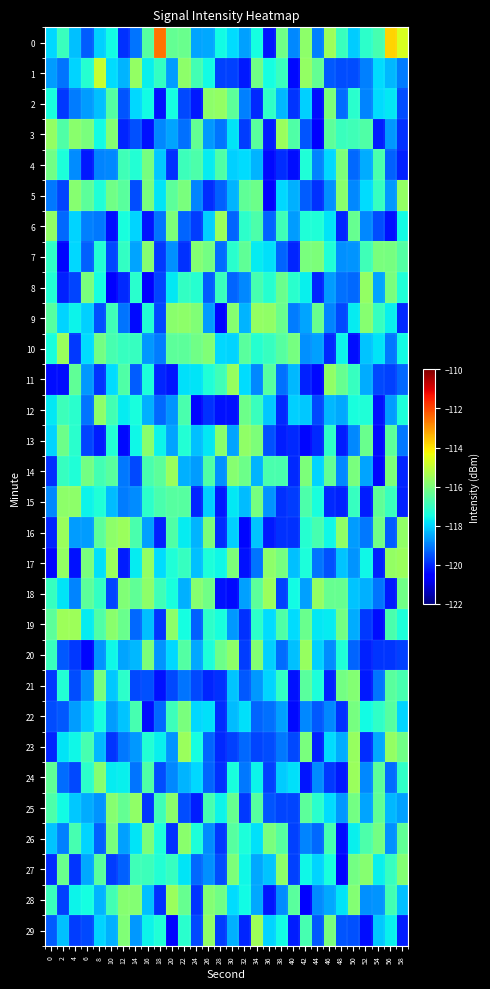

Reading left to right, extract all data points from this chart.

0: 0=-118.0	2=-117.0	4=-118.2	6=-119.4	8=-118.0	10=-117.5	12=-119.9	14=-119.1	16=-116.5	18=-112.6	20=-116.3	22=-116.3	24=-118.6	26=-118.5	28=-117.5	30=-117.9	32=-118.6	34=-117.5	36=-120.3	38=-116.2	40=-118.9	42=-115.7	44=-119.0	46=-115.5	48=-117.0	50=-118.1	52=-117.1	54=-116.8	56=-113.8	58=-114.7
1: 0=-118.7	2=-119.1	4=-118.0	6=-117.2	8=-114.9	10=-117.9	12=-118.4	14=-115.6	16=-117.6	18=-117.1	20=-118.6	22=-115.7	24=-116.8	26=-117.5	28=-119.7	30=-119.7	32=-120.2	34=-116.2	36=-117.5	38=-117.0	40=-120.4	42=-115.7	44=-116.3	46=-119.4	48=-119.6	50=-119.6	52=-119.0	54=-117.9	56=-118.3	58=-119.0
2: 0=-117.4	2=-119.8	4=-119.0	6=-118.7	8=-118.2	10=-116.6	12=-119.5	14=-117.9	16=-117.5	18=-120.3	20=-117.5	22=-119.6	24=-120.2	26=-115.8	28=-115.7	30=-116.5	32=-119.0	34=-120.0	36=-117.1	38=-118.3	40=-119.9	42=-118.0	44=-120.3	46=-116.0	48=-119.2	50=-117.2	52=-118.9	54=-117.9	56=-117.8	58=-119.6
3: 0=-115.7	2=-116.6	4=-115.8	6=-116.0	8=-117.5	10=-115.9	12=-120.1	14=-119.5	16=-120.3	18=-118.9	20=-118.6	22=-119.1	24=-116.4	26=-118.7	28=-119.1	30=-117.8	32=-119.8	34=-116.5	36=-120.1	38=-115.6	40=-116.6	42=-119.5	44=-120.5	46=-116.4	48=-117.0	50=-116.9	52=-116.6	54=-120.1	56=-118.7	58=-119.9
4: 0=-116.2	2=-117.4	4=-118.8	6=-120.2	8=-118.9	10=-118.9	12=-116.9	14=-117.3	16=-116.1	18=-118.1	20=-119.9	22=-116.9	24=-116.7	26=-117.7	28=-116.6	30=-118.0	32=-117.9	34=-118.4	36=-120.4	38=-120.0	40=-120.3	42=-117.3	44=-118.9	46=-118.0	48=-116.0	50=-119.3	52=-118.4	54=-116.7	56=-119.4	58=-120.1
5: 0=-119.1	2=-119.7	4=-115.9	6=-116.5	8=-117.3	10=-116.1	12=-116.5	14=-119.6	16=-116.0	18=-117.8	20=-116.5	22=-116.0	24=-118.9	26=-119.9	28=-119.4	30=-118.4	32=-116.4	34=-116.2	36=-120.5	38=-117.9	40=-118.4	42=-119.4	44=-119.9	46=-118.8	48=-115.8	50=-118.9	52=-117.9	54=-117.0	56=-118.7	58=-115.6
6: 0=-115.7	2=-119.2	4=-118.0	6=-119.0	8=-119.1	10=-120.3	12=-117.5	14=-118.0	16=-120.2	18=-119.1	20=-116.0	22=-119.3	24=-119.8	26=-118.1	28=-115.6	30=-119.3	32=-117.1	34=-116.7	36=-119.3	38=-116.9	40=-118.7	42=-117.3	44=-117.3	46=-117.8	48=-120.0	50=-116.3	52=-118.9	54=-119.6	56=-120.3	58=-117.5
7: 0=-117.1	2=-120.4	4=-117.9	6=-119.4	8=-117.3	10=-119.6	12=-117.0	14=-118.6	16=-115.8	18=-119.8	20=-118.8	22=-119.9	24=-115.9	26=-116.1	28=-119.2	30=-117.2	32=-116.4	34=-117.7	36=-117.9	38=-119.3	40=-120.0	42=-116.0	44=-116.0	46=-117.3	48=-118.8	50=-118.8	52=-116.9	54=-116.0	56=-116.1	58=-116.6
8: 0=-117.3	2=-120.1	4=-119.7	6=-116.0	8=-117.5	10=-120.5	12=-120.0	14=-117.2	16=-120.5	18=-119.7	20=-117.8	22=-117.0	24=-117.2	26=-119.4	28=-116.9	30=-119.3	32=-118.9	34=-116.8	36=-117.3	38=-116.3	40=-117.2	42=-117.7	44=-120.0	46=-118.7	48=-119.2	50=-119.3	52=-115.6	54=-118.5	56=-116.0	58=-117.3
9: 0=-116.5	2=-118.0	4=-117.6	6=-118.0	8=-119.5	10=-116.9	12=-119.1	14=-120.4	16=-117.3	18=-119.6	20=-115.8	22=-115.7	24=-115.9	26=-118.6	28=-120.4	30=-115.9	32=-118.4	34=-115.7	36=-115.7	38=-116.2	40=-119.0	42=-118.6	44=-116.2	46=-118.9	48=-119.7	50=-117.7	52=-115.8	54=-117.0	56=-117.6	58=-120.0
10: 0=-117.4	2=-115.5	4=-119.8	6=-117.9	8=-116.1	10=-116.8	12=-117.0	14=-117.0	16=-118.7	18=-119.0	20=-116.5	22=-116.4	24=-116.2	26=-115.9	28=-117.9	30=-118.0	32=-116.5	34=-117.3	36=-117.0	38=-116.5	40=-116.0	42=-118.8	44=-118.6	46=-120.0	48=-117.6	50=-120.3	52=-118.2	54=-117.8	56=-119.1	58=-117.5
11: 0=-120.3	2=-120.3	4=-116.4	6=-118.7	8=-119.9	10=-117.9	12=-116.7	14=-119.4	16=-117.4	18=-120.1	20=-120.2	22=-117.8	24=-117.8	26=-117.3	28=-116.9	30=-115.6	32=-117.9	34=-118.9	36=-116.5	38=-119.1	40=-118.3	42=-120.1	44=-120.4	46=-115.7	48=-116.3	50=-117.0	52=-118.5	54=-119.6	56=-119.7	58=-119.2
12: 0=-117.8	2=-116.9	4=-117.2	6=-119.1	8=-115.7	10=-116.8	12=-117.7	14=-117.4	16=-118.4	18=-119.3	20=-118.7	22=-116.7	24=-120.4	26=-119.9	28=-120.3	30=-120.3	32=-116.2	34=-117.0	36=-118.1	38=-120.0	40=-118.0	42=-118.1	44=-119.6	46=-118.3	48=-118.5	50=-117.4	52=-117.3	54=-120.3	56=-118.6	58=-117.4
13: 0=-118.0	2=-116.2	4=-117.2	6=-119.7	8=-120.1	10=-117.3	12=-120.4	14=-117.6	16=-115.8	18=-117.6	20=-118.6	22=-117.3	24=-118.2	26=-117.8	28=-115.8	30=-118.6	32=-115.7	34=-116.0	36=-119.5	38=-120.2	40=-120.0	42=-120.4	44=-120.0	46=-117.1	48=-120.1	50=-118.9	52=-116.3	54=-120.4	56=-116.4	58=-119.1
14: 0=-119.9	2=-117.0	4=-117.4	6=-116.1	8=-116.8	10=-116.5	12=-119.1	14=-119.6	16=-116.7	18=-116.5	20=-115.5	22=-118.4	24=-118.6	26=-116.6	28=-118.8	30=-115.8	32=-116.2	34=-118.4	36=-116.7	38=-116.7	40=-120.0	42=-116.0	44=-118.0	46=-116.4	48=-118.9	50=-116.0	52=-118.6	54=-120.4	56=-116.0	58=-120.0
15: 0=-118.9	2=-115.7	4=-115.7	6=-117.6	8=-117.3	10=-118.3	12=-119.0	14=-118.9	16=-117.1	18=-116.7	20=-116.5	22=-116.6	24=-120.0	26=-118.0	28=-120.2	30=-117.8	32=-118.3	34=-116.1	36=-118.7	38=-119.9	40=-119.8	42=-116.7	44=-117.4	46=-120.0	48=-120.1	50=-117.0	52=-120.1	54=-116.4	56=-117.0	58=-120.1
16: 0=-120.1	2=-115.6	4=-118.6	6=-118.6	8=-116.4	10=-115.8	12=-115.6	14=-116.7	16=-118.6	18=-120.1	20=-116.6	22=-117.7	24=-118.4	26=-116.0	28=-119.9	30=-118.0	32=-120.4	34=-118.2	36=-120.2	38=-119.9	40=-119.9	42=-117.3	44=-116.8	46=-117.6	48=-115.7	50=-118.6	52=-119.1	54=-116.2	56=-119.4	58=-115.7
17: 0=-120.4	2=-115.7	4=-120.3	6=-116.0	8=-117.9	10=-115.5	12=-120.1	14=-117.7	16=-115.7	18=-117.9	20=-117.4	22=-117.0	24=-118.2	26=-117.4	28=-117.6	30=-116.0	32=-120.3	34=-119.1	36=-115.7	38=-116.0	40=-118.2	42=-117.4	44=-119.1	46=-119.6	48=-118.2	50=-118.7	52=-117.6	54=-120.1	56=-115.6	58=-115.6
18: 0=-117.0	2=-117.8	4=-119.0	6=-116.4	8=-117.1	10=-119.7	12=-115.9	14=-116.4	16=-115.8	18=-116.9	20=-117.4	22=-118.4	24=-115.8	26=-116.2	28=-120.3	30=-120.4	32=-118.6	34=-116.4	36=-115.6	38=-119.7	40=-117.5	42=-118.6	44=-115.7	46=-116.3	48=-116.3	50=-118.2	52=-118.4	54=-119.1	56=-120.2	58=-116.2
19: 0=-116.4	2=-115.5	4=-115.5	6=-117.7	8=-116.7	10=-115.8	12=-116.3	14=-119.3	16=-118.2	18=-119.9	20=-115.7	22=-117.5	24=-119.4	26=-117.1	28=-117.4	30=-118.7	32=-119.9	34=-117.1	36=-117.9	38=-116.6	40=-117.9	42=-116.2	44=-117.7	46=-117.7	48=-116.1	50=-118.5	52=-119.8	54=-120.4	56=-116.7	58=-117.4
20: 0=-117.0	2=-119.4	4=-119.8	6=-120.4	8=-118.7	10=-117.6	12=-118.5	14=-118.3	16=-116.0	18=-118.8	20=-117.9	22=-116.6	24=-118.5	26=-117.4	28=-116.2	30=-115.8	32=-119.8	34=-115.9	36=-118.0	38=-119.2	40=-118.2	42=-115.6	44=-118.0	46=-118.9	48=-117.3	50=-119.3	52=-120.1	54=-119.9	56=-119.9	58=-119.7
21: 0=-119.8	2=-117.3	4=-119.6	6=-118.8	8=-116.0	10=-118.1	12=-117.2	14=-119.6	16=-119.5	18=-120.3	20=-119.7	22=-119.1	24=-119.6	26=-120.1	28=-119.9	30=-118.2	32=-119.5	34=-118.7	36=-118.0	38=-117.0	40=-120.3	42=-116.5	44=-117.4	46=-120.1	48=-116.1	50=-115.9	52=-120.2	54=-119.1	56=-116.5	58=-116.8
22: 0=-119.6	2=-119.5	4=-118.6	6=-118.1	8=-117.4	10=-118.7	12=-118.2	14=-116.8	16=-120.3	18=-119.2	20=-116.9	22=-116.0	24=-117.9	26=-117.8	28=-120.0	30=-118.3	32=-117.8	34=-119.3	36=-119.2	38=-118.6	40=-120.4	42=-118.9	44=-119.4	46=-118.9	48=-119.9	50=-116.0	52=-117.5	54=-117.1	56=-116.6	58=-118.0
23: 0=-120.1	2=-117.8	4=-117.6	6=-116.8	8=-118.3	10=-119.9	12=-119.1	14=-118.7	16=-117.3	18=-117.6	20=-118.7	22=-115.6	24=-117.5	26=-119.3	28=-120.0	30=-119.7	32=-119.3	34=-119.7	36=-119.6	38=-119.1	40=-119.6	42=-116.0	44=-120.1	46=-117.9	48=-118.4	50=-115.6	52=-119.9	54=-118.5	56=-115.7	58=-116.2
24: 0=-116.4	2=-119.2	4=-119.6	6=-117.2	8=-115.9	10=-117.7	12=-117.6	14=-119.1	16=-116.7	18=-119.6	20=-118.9	22=-118.4	24=-118.0	26=-119.3	28=-119.9	30=-117.4	32=-119.1	34=-117.6	36=-119.7	38=-118.1	40=-117.8	42=-120.2	44=-118.8	46=-119.8	48=-120.2	50=-115.6	52=-118.9	54=-116.5	56=-119.2	58=-117.1
25: 0=-116.7	2=-117.5	4=-118.1	6=-118.4	8=-118.8	10=-115.9	12=-116.3	14=-115.7	16=-119.9	18=-116.8	20=-115.8	22=-119.6	24=-120.2	26=-116.8	28=-117.6	30=-116.3	32=-119.8	34=-116.5	36=-119.5	38=-119.7	40=-119.7	42=-116.4	44=-117.2	46=-117.9	48=-118.7	50=-116.1	52=-118.5	54=-116.4	56=-118.3	58=-118.6
26: 0=-118.2	2=-119.0	4=-116.8	6=-118.0	8=-119.3	10=-116.0	12=-118.6	14=-117.8	16=-116.0	18=-117.4	20=-119.9	22=-115.8	24=-117.4	26=-118.8	28=-119.8	30=-116.5	32=-117.4	34=-117.8	36=-116.0	38=-116.6	40=-119.7	42=-118.9	44=-119.3	46=-116.8	48=-120.3	50=-117.7	52=-116.7	54=-116.1	56=-118.8	58=-116.4
27: 0=-119.9	2=-116.3	4=-119.9	6=-118.5	8=-116.5	10=-119.8	12=-119.4	14=-116.9	16=-116.9	18=-117.3	20=-117.0	22=-117.8	24=-119.2	26=-118.8	28=-119.6	30=-116.0	32=-117.6	34=-118.5	36=-118.2	38=-115.8	40=-119.7	42=-117.6	44=-118.0	46=-117.4	48=-120.4	50=-116.1	52=-115.8	54=-117.7	56=-117.0	58=-115.9
28: 0=-117.0	2=-119.7	4=-117.6	6=-117.5	8=-118.4	10=-116.8	12=-115.8	14=-115.9	16=-118.2	18=-119.9	20=-115.6	22=-116.3	24=-119.9	26=-115.9	28=-116.2	30=-117.9	32=-117.5	34=-118.5	36=-120.2	38=-118.8	40=-116.5	42=-120.5	44=-118.8	46=-118.5	48=-117.8	50=-115.9	52=-118.8	54=-118.8	56=-116.8	58=-118.2
29: 0=-119.4	2=-118.2	4=-119.8	6=-119.6	8=-118.0	10=-118.4	12=-115.9	14=-118.7	16=-117.6	18=-117.3	20=-120.4	22=-117.2	24=-119.6	26=-115.7	28=-119.8	30=-118.4	32=-120.1	34=-115.5	36=-118.0	38=-117.5	40=-120.2	42=-116.8	44=-119.5	46=-116.0	48=-119.5	50=-119.5	52=-120.3	54=-118.1	56=-117.7	58=-120.2